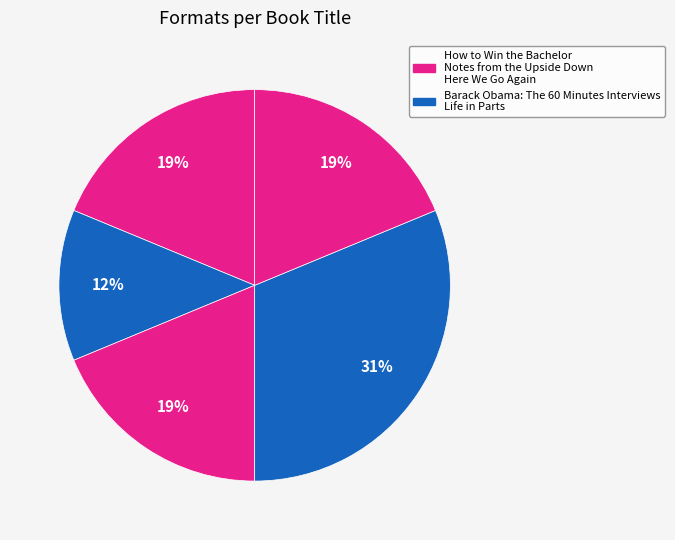

How many slices are in this pie chart?

5